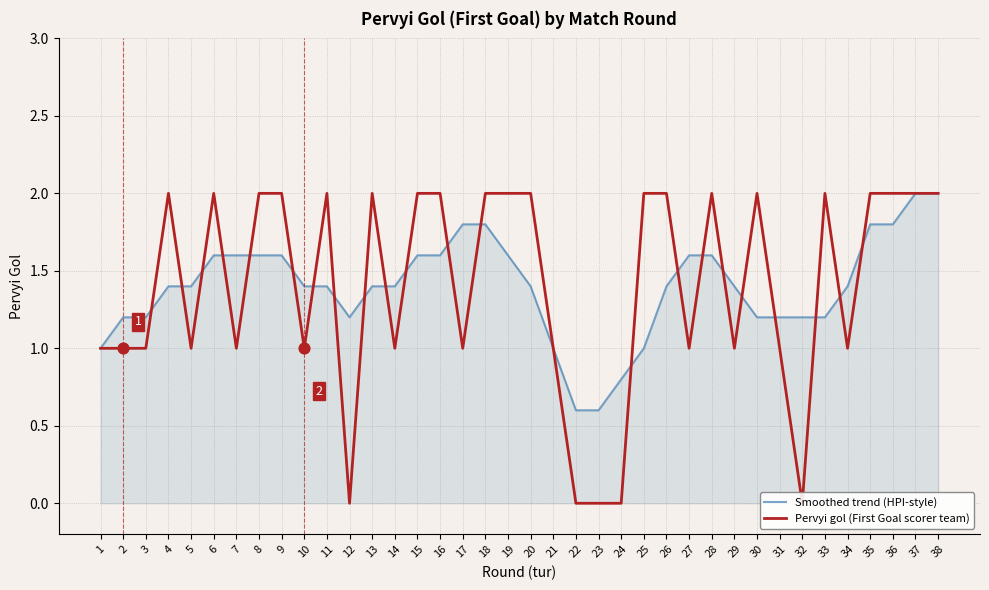

At how many categories does at least one series exceed 1?

33